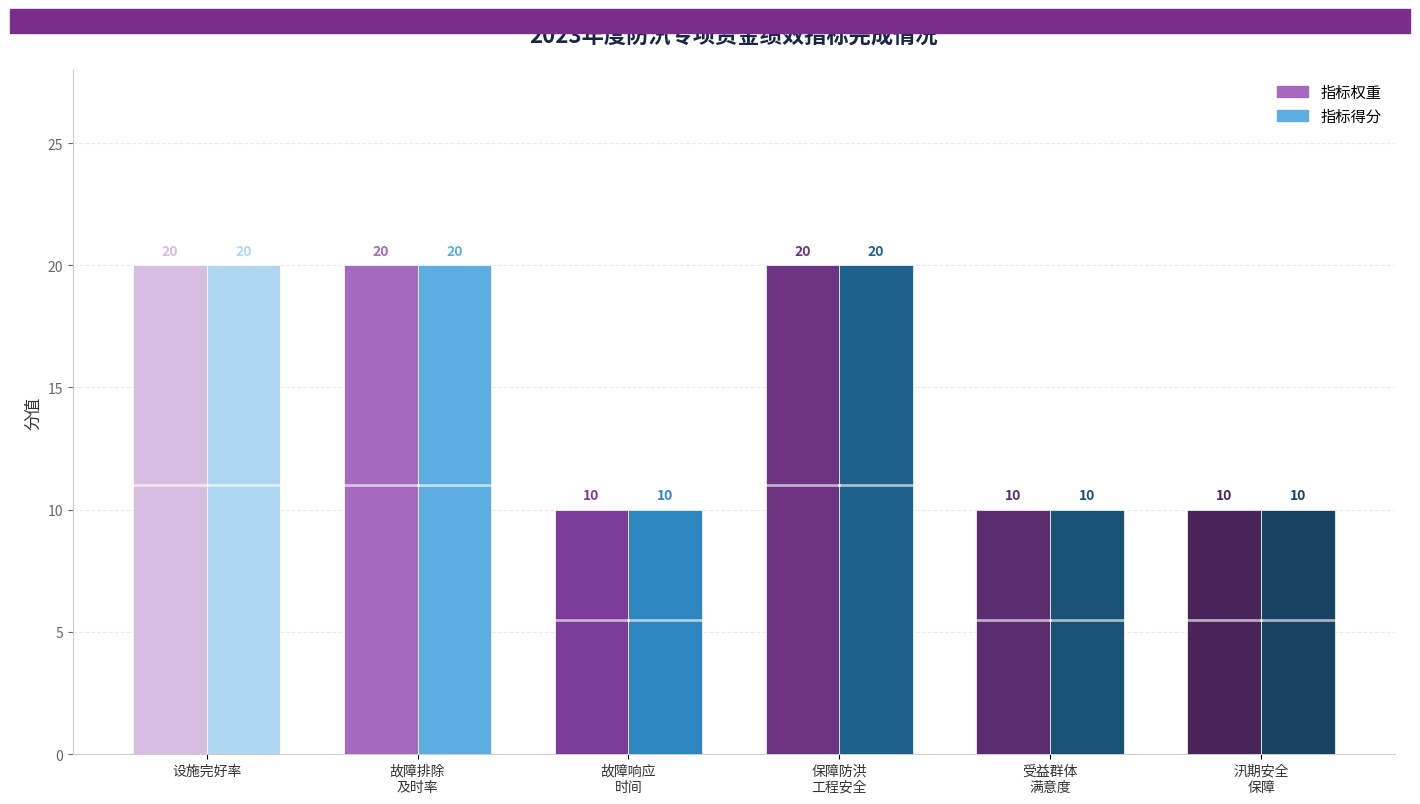

The value of 指标权重 at 保障防洪工程安全度汛 is 7. True or false?

False